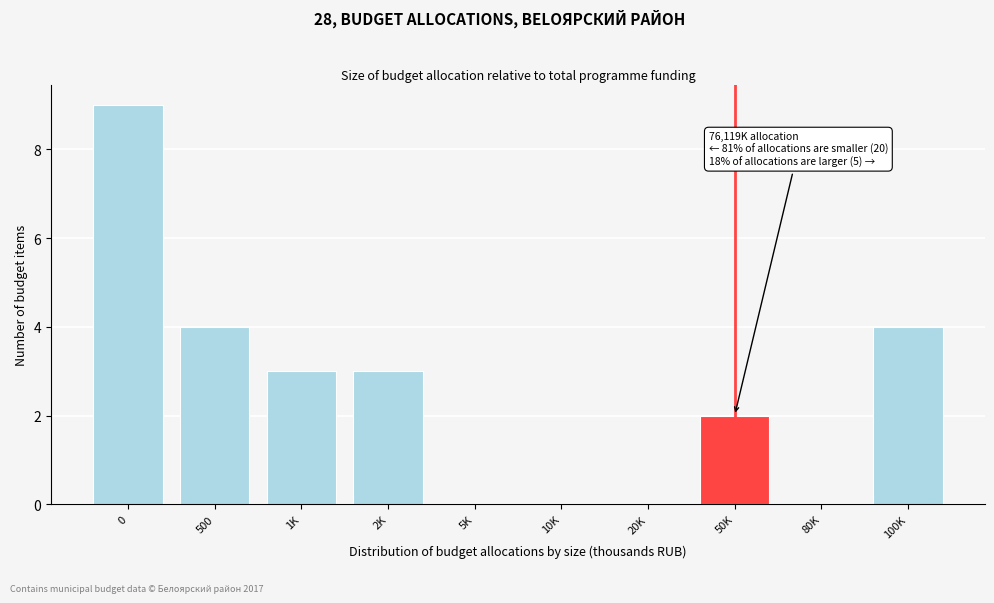

Reading right to left, transcribe all the data shown in this chart.

100K=4	80K=0	50K=2	20K=0	10K=0	5K=0	2K=3	1K=3	500=4	0=9